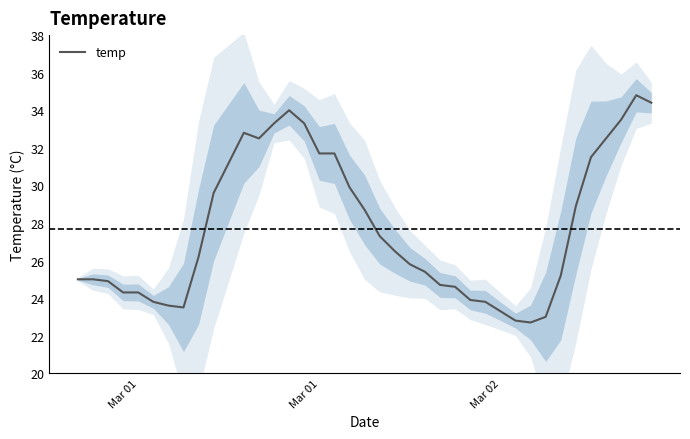

How many points are lower than both their immediate neighbors (excluding endpoints)?

3